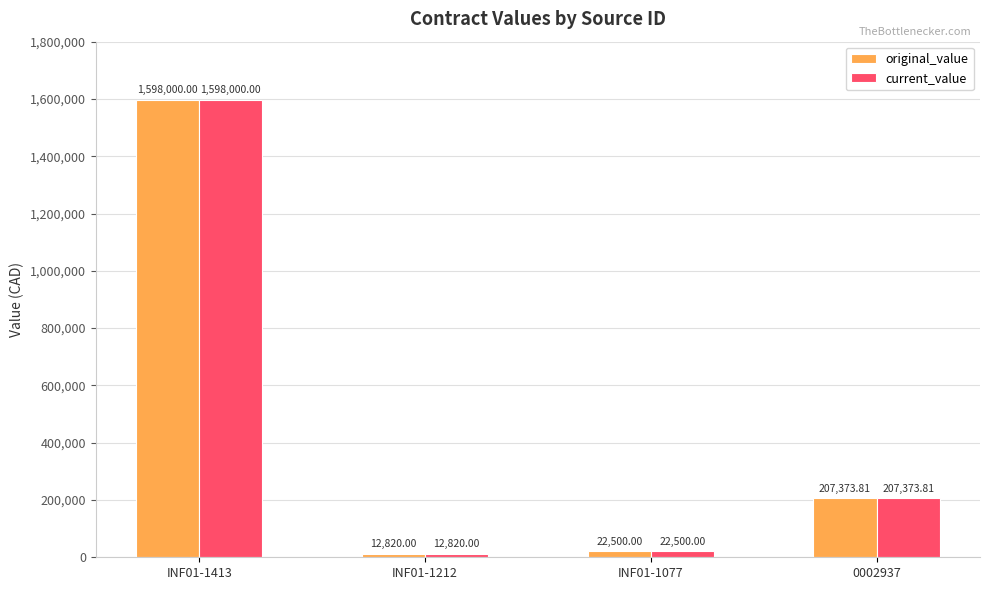

At which label is current_value closest to 805410?

0002937